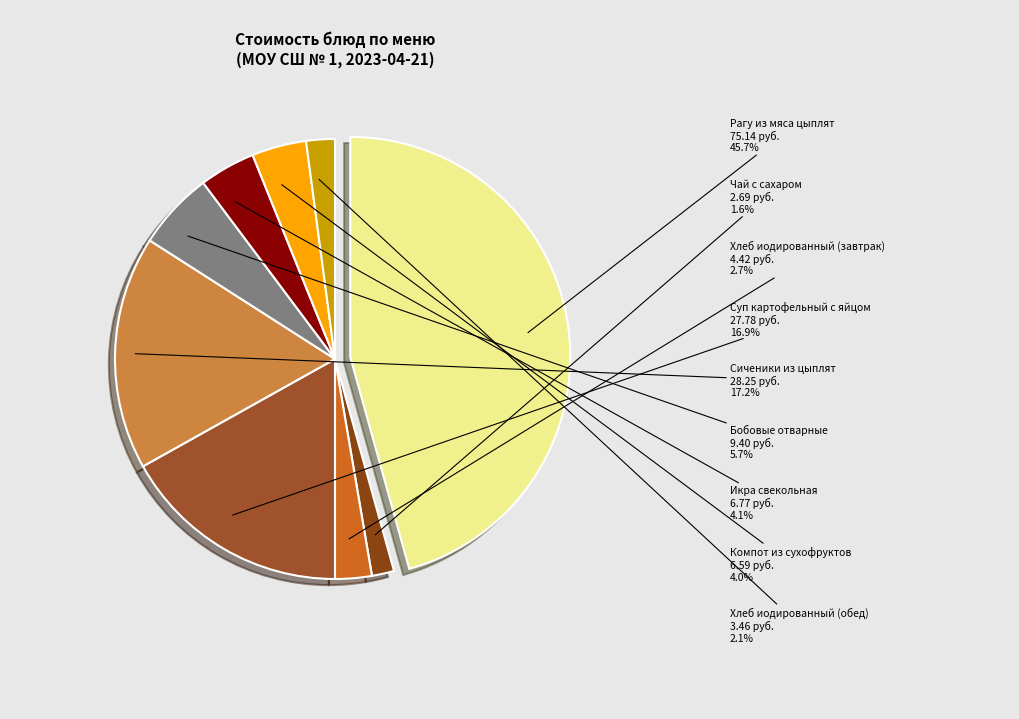

How many segments does this pie chart have?

9